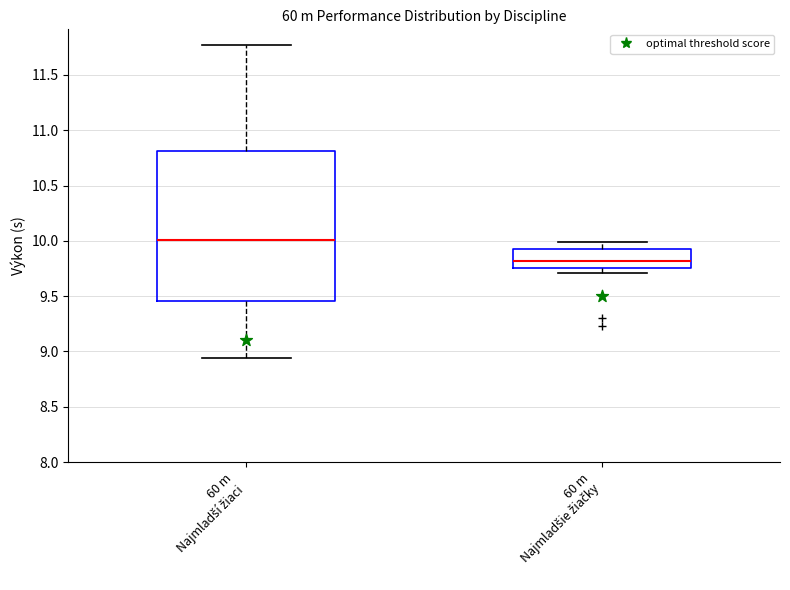

Reading left to right, transcribe this box plot: for each box, give where its median line is, the range the box spans, and where its two whiskers end, as read against the y-axis. The values are not printed on the chart, so give them approximately, as read against the axis.

60 m Najmladší žiaci: median 10.00, box 9.45 to 10.80, whiskers 8.95 to 11.75
60 m Najmladšie žiačky: median 9.80, box 9.75 to 9.95, whiskers 9.70 to 10.00